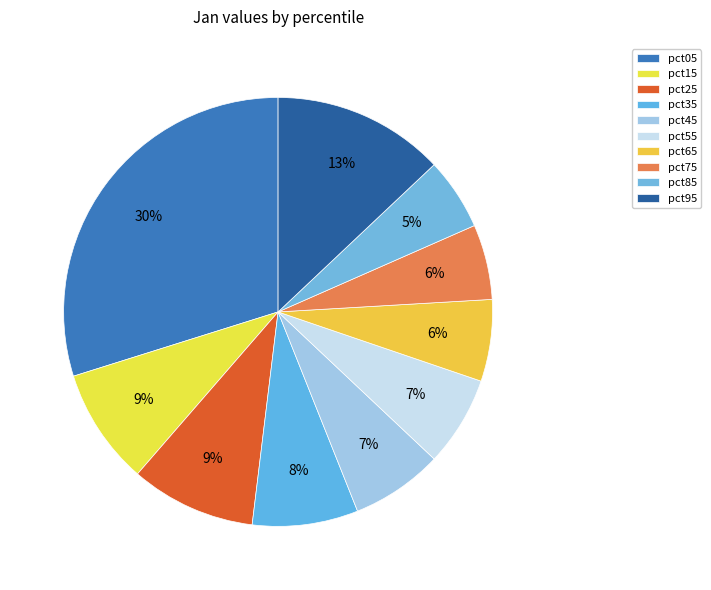

The pct35 slice represents 1% of the pie. True or false?

False